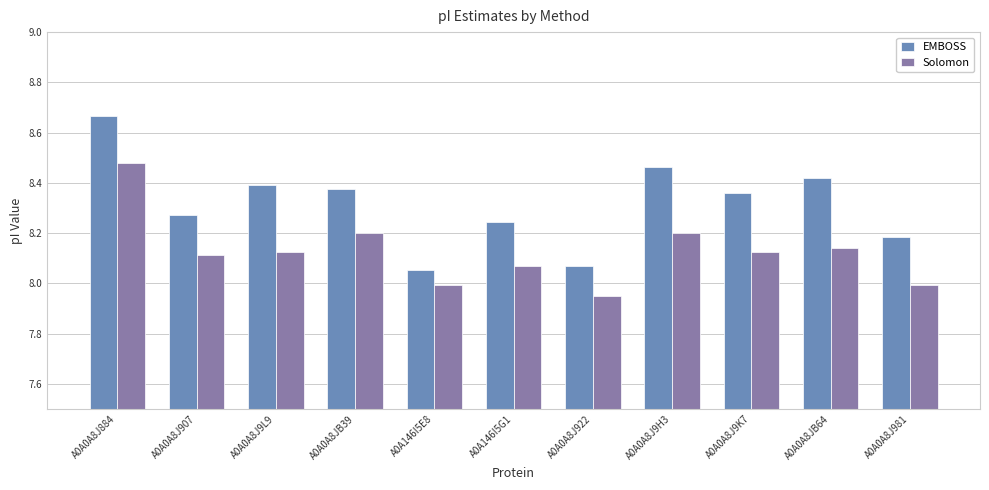

Between A0A0A8J907 and A0A0A8J9H3, which series saw the biggest shift?

EMBOSS